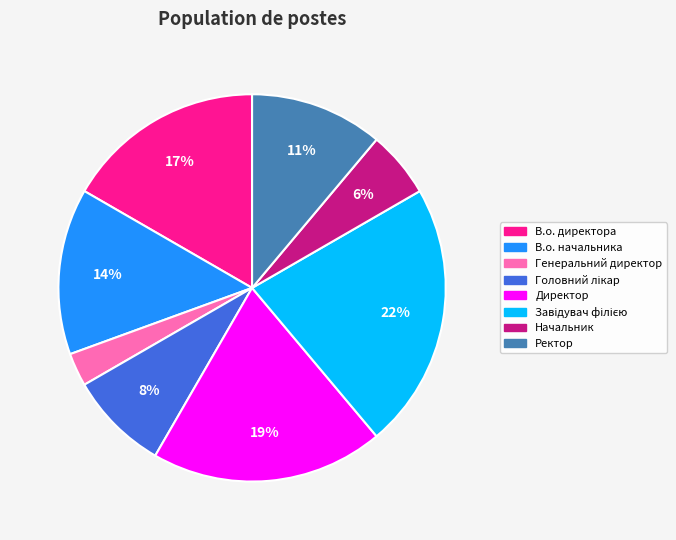

Combined, do В.о. начальника and Директор account for over 50%?

No